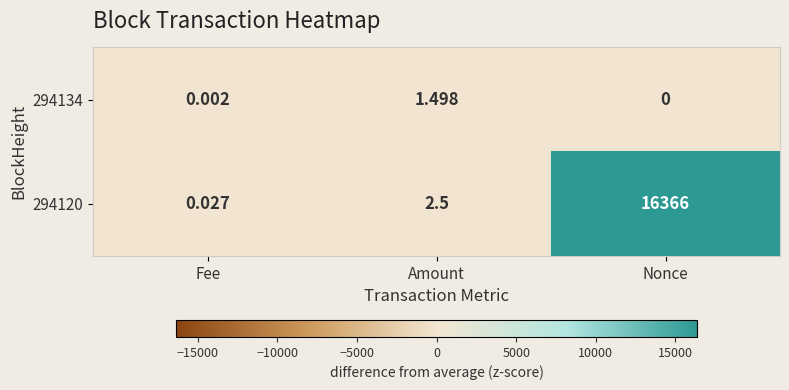

At which label is 294134 closest to 0?

Nonce